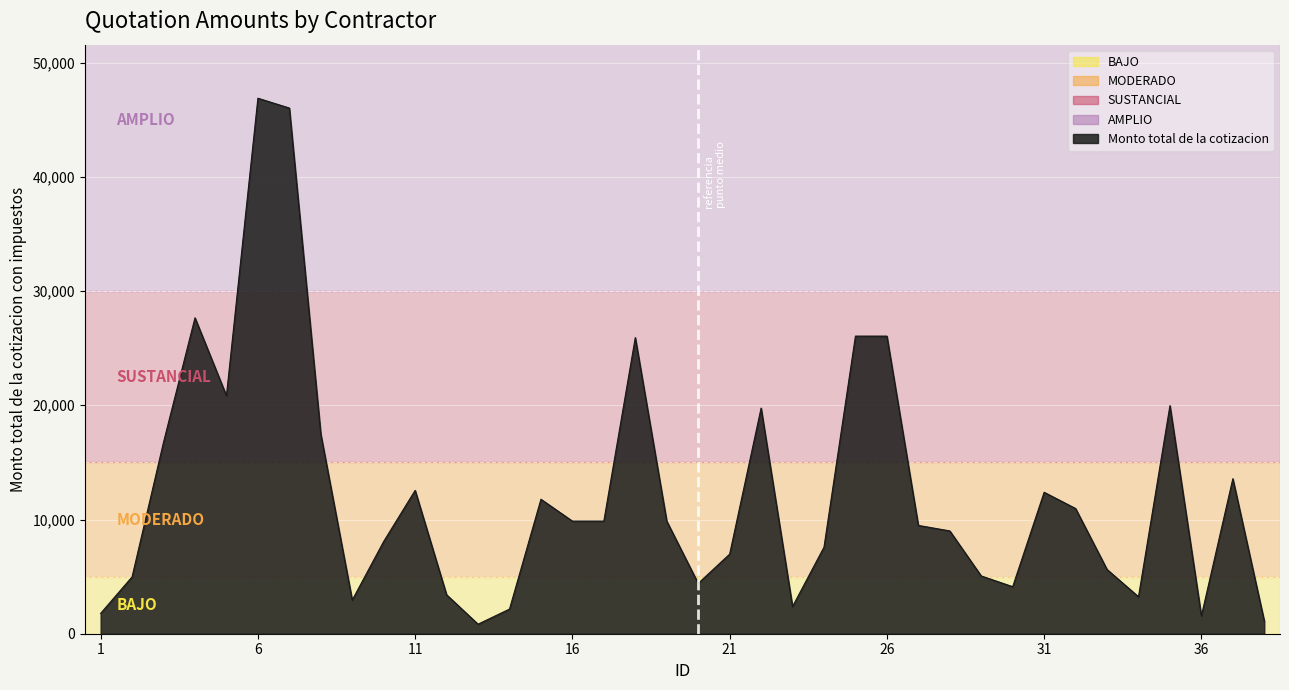

What is the maximum value shown in the chart?

46886.0